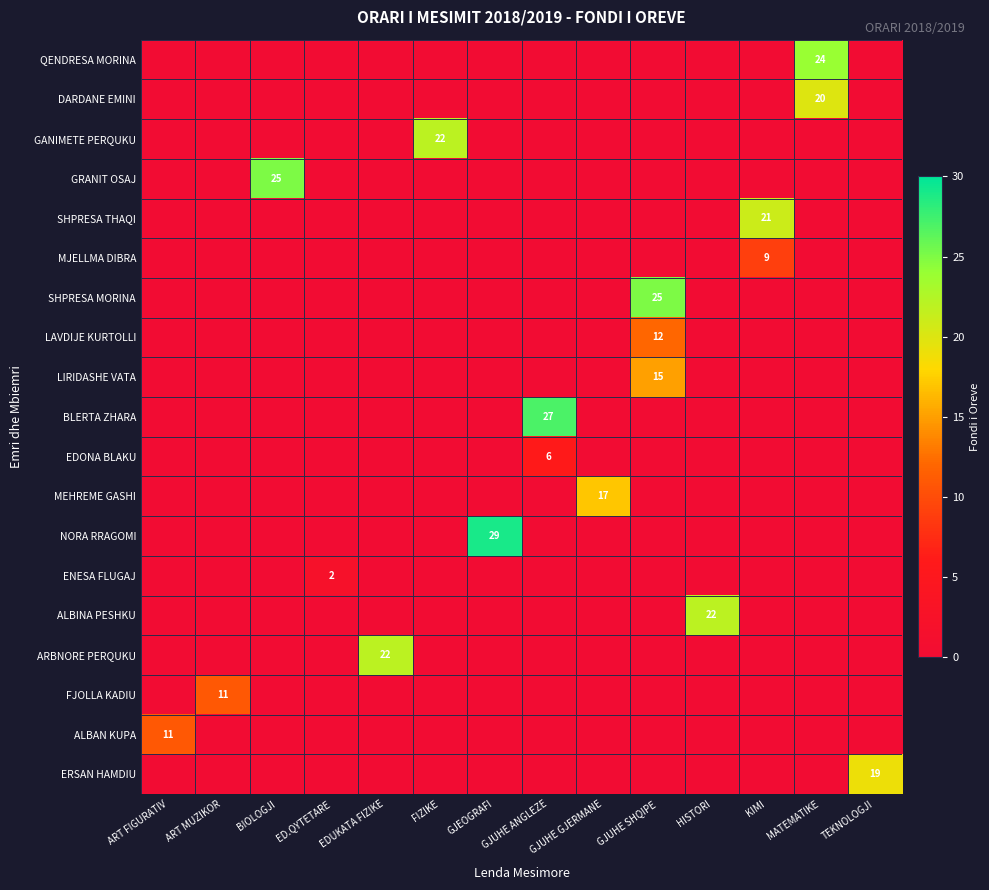

What is the highest value of the row_17 series?

11